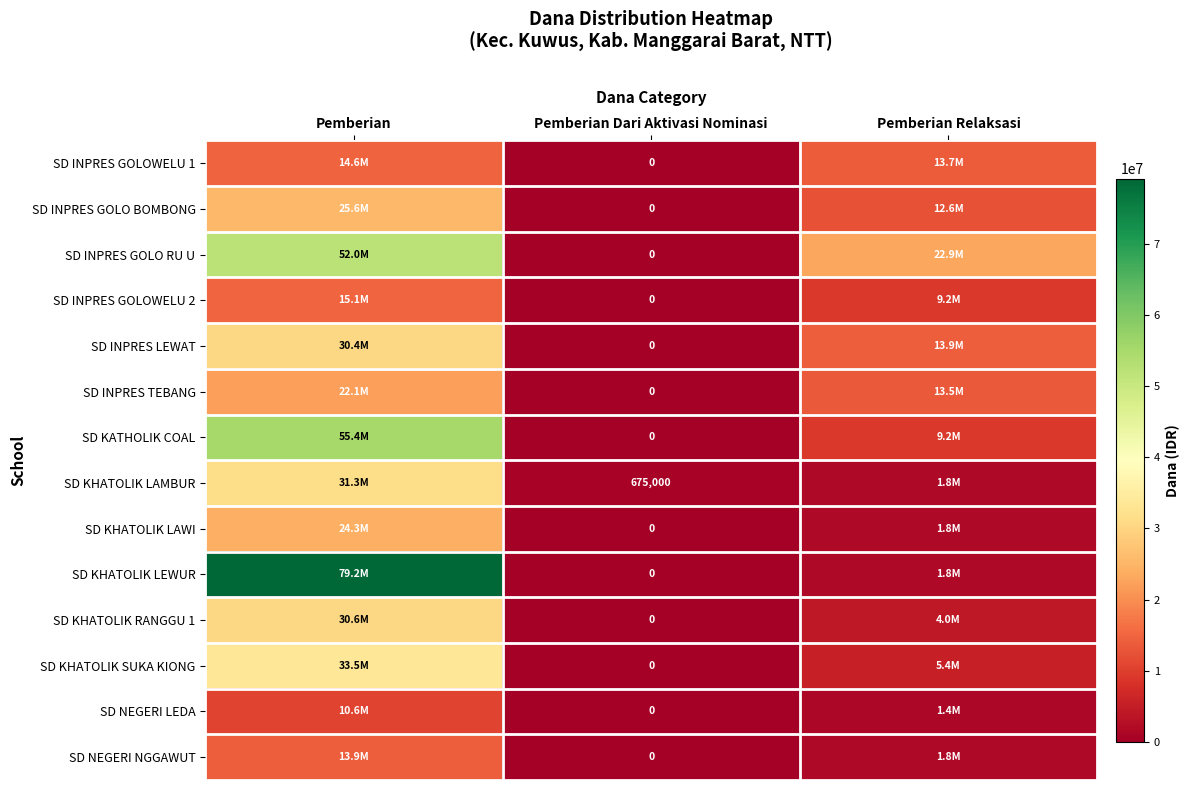

What is the difference between the highest and lowest values at Pemberian Dari Aktivasi Nominasi?

675000